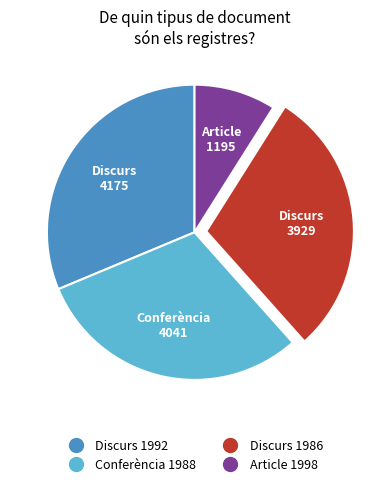

Does any single category account for the majority?

No